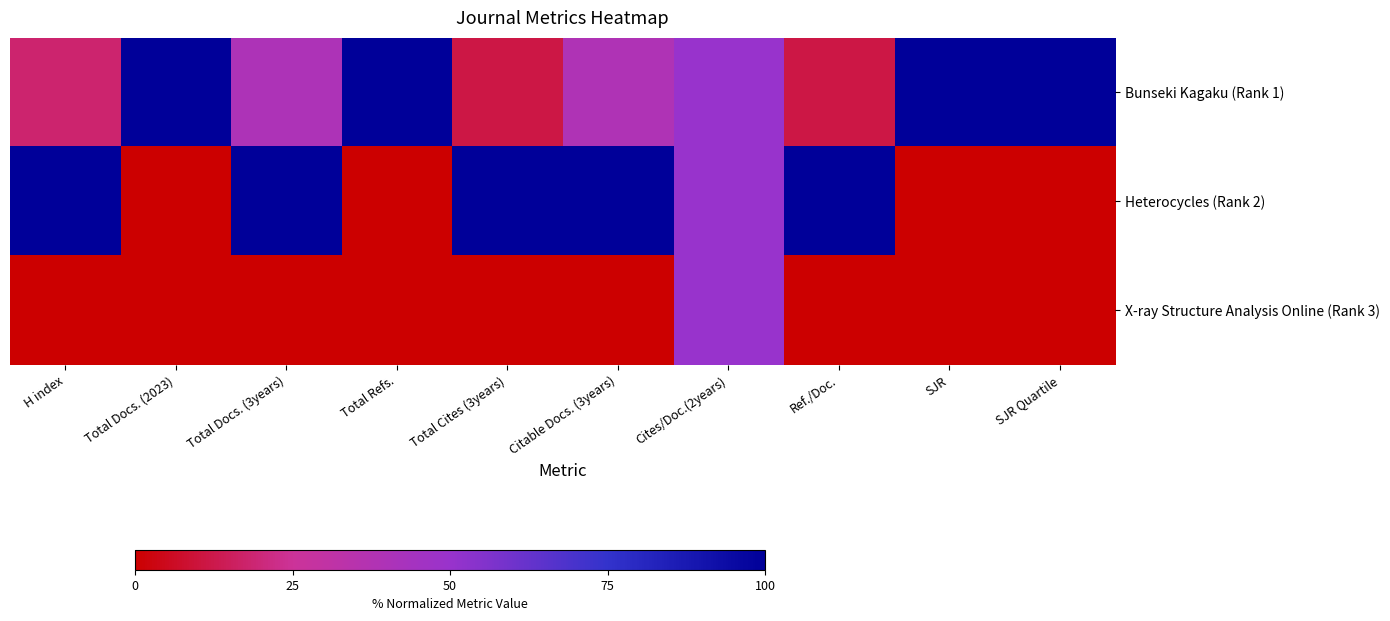

Reading left to right, what are all the values shown in this chart?

Bunseki Kagaku (Rank 1): H index=18.0	Total Docs. (2023)=100.0	Total Docs. (3years)=40.0	Total Refs.=100.0	Total Cites (3years)=11.5	Citable Docs. (3years)=38.9	Cites/Doc.(2years)=50.0	Ref./Doc.=11.5	SJR=100.0	SJR Quartile=100.0
Heterocycles (Rank 2): H index=100.0	Total Docs. (2023)=0.0	Total Docs. (3years)=100.0	Total Refs.=0.0	Total Cites (3years)=100.0	Citable Docs. (3years)=100.0	Cites/Doc.(2years)=50.0	Ref./Doc.=100.0	SJR=0.0	SJR Quartile=0.0
X-ray Structure Analysis Online (Rank 3): H index=0.0	Total Docs. (2023)=0.0	Total Docs. (3years)=0.0	Total Refs.=0.0	Total Cites (3years)=0.0	Citable Docs. (3years)=0.0	Cites/Doc.(2years)=50.0	Ref./Doc.=0.0	SJR=0.0	SJR Quartile=0.0